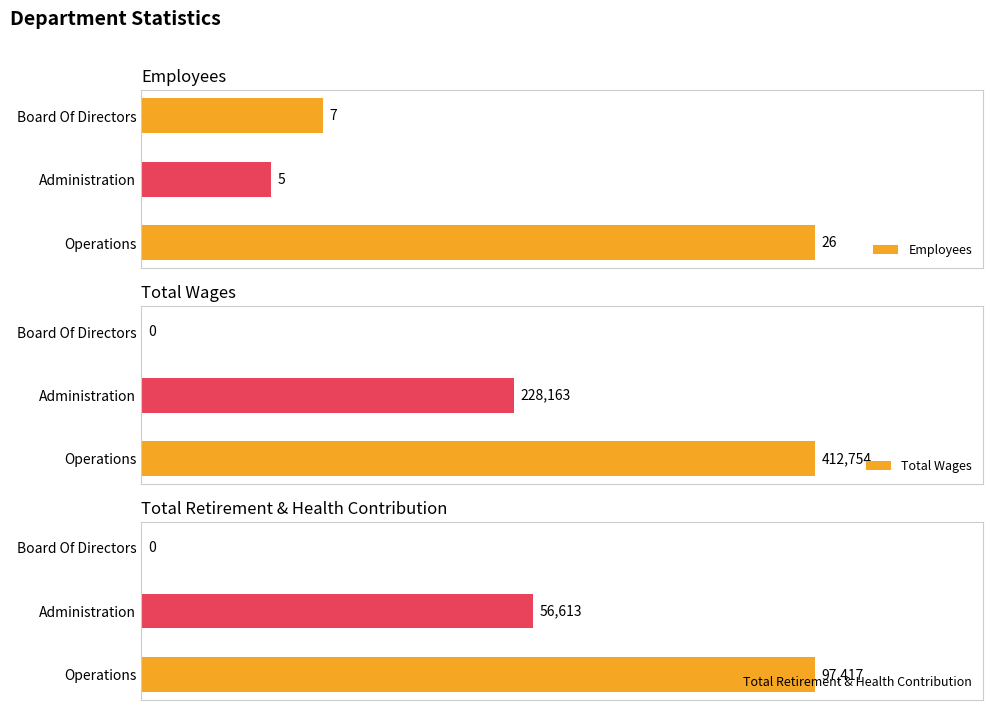

Rank the series by their maximum value, from lowest to highest.

Employees, Total Retirement & Health Contribution, Total Wages